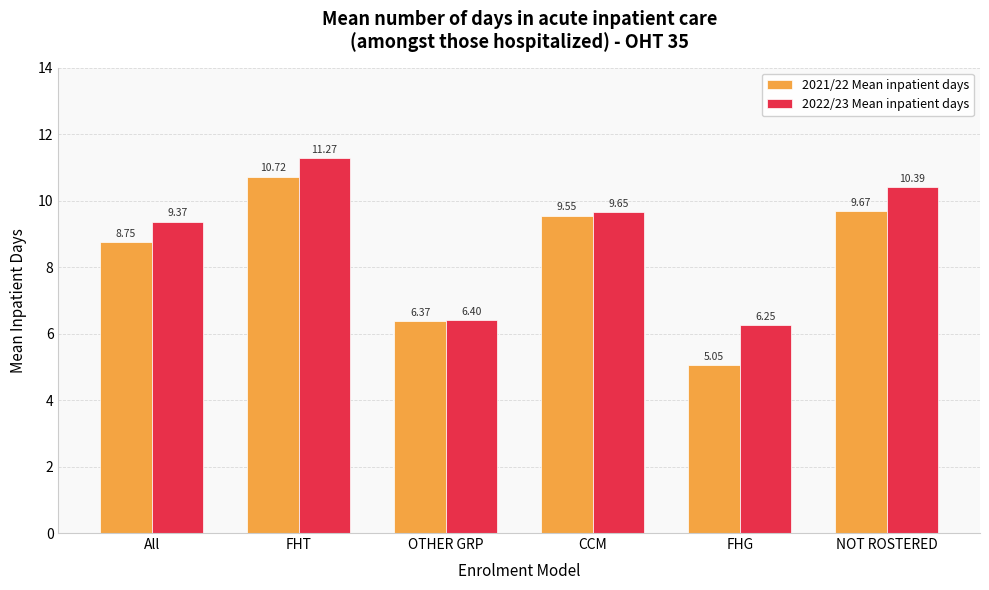

Which category has the lowest value across all series?

FHG